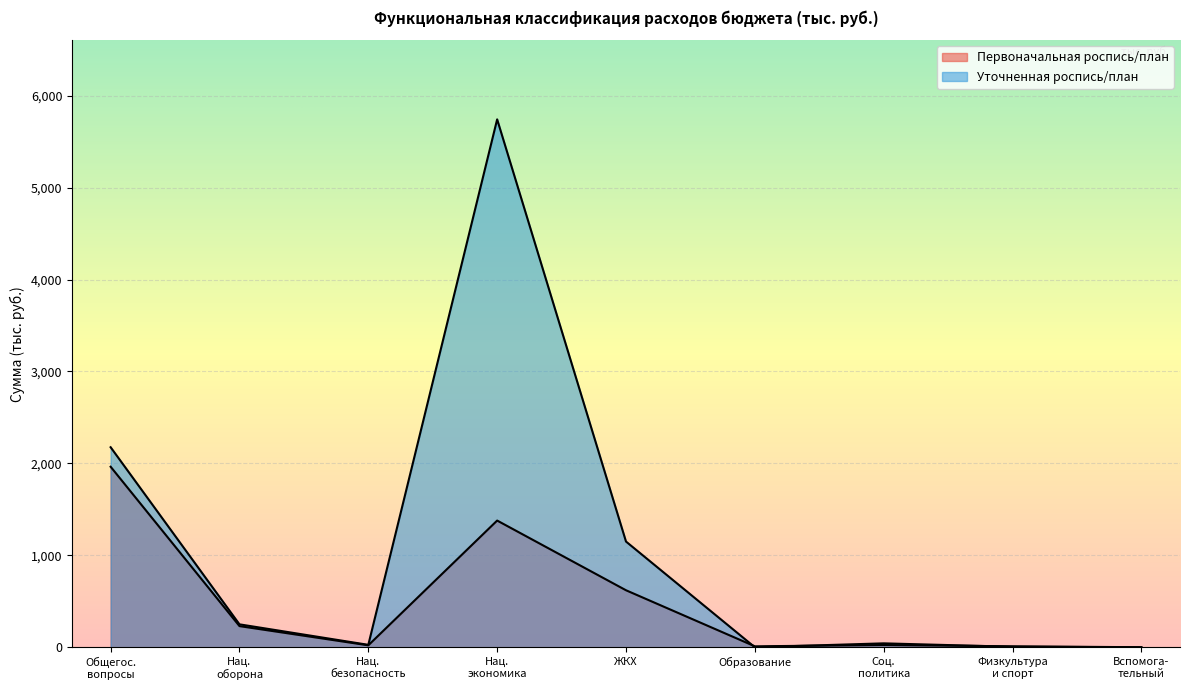

What is the label of the 1st point from the right?

Вспомога- тельный